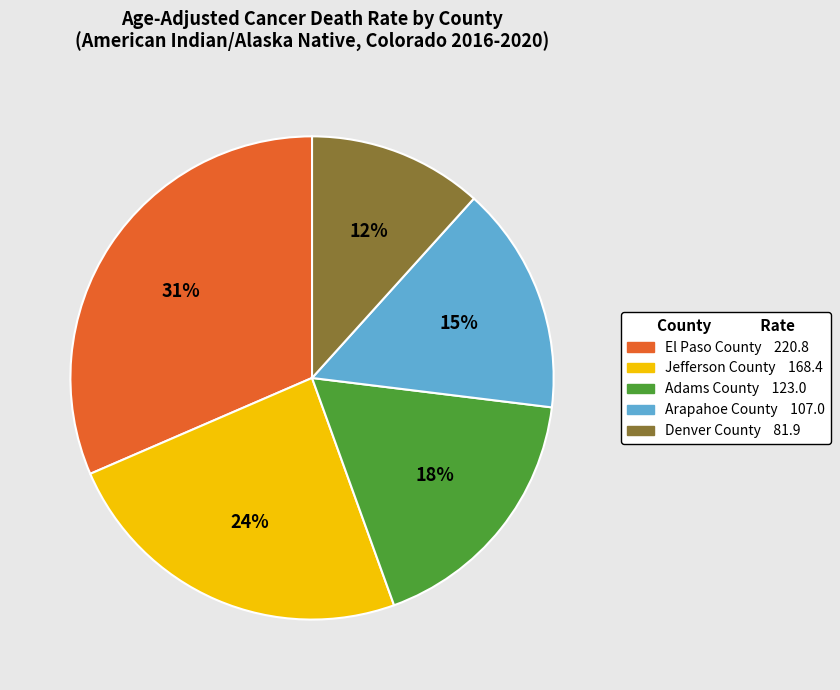

Which slice is the largest?

El Paso County